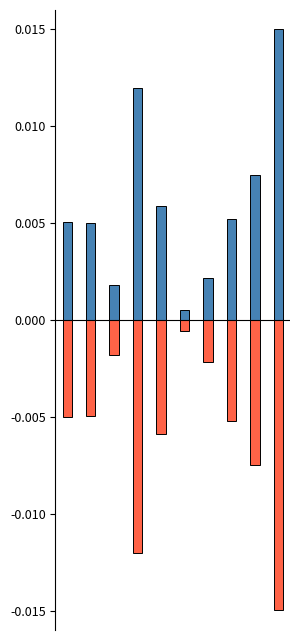

What are all the series names shown in the legend?

Best Lap time, Average Speed